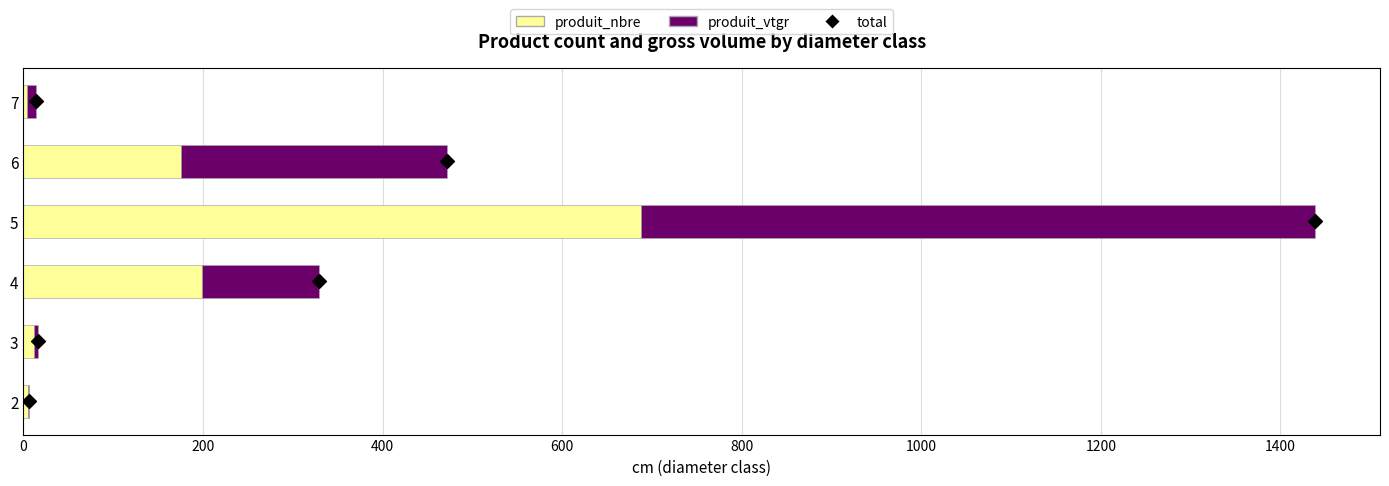

Which series has the largest Y range (max minus min)?

produit_vtgr